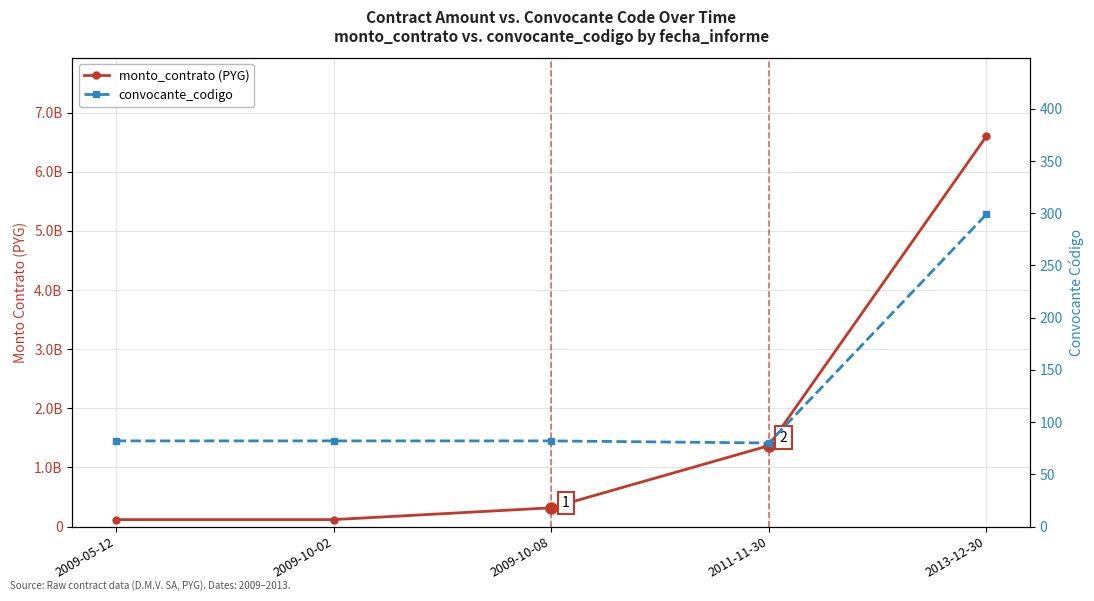

True or false: monto_contrato (PYG) has a value of 6600263062 at 2013-12-30.

True